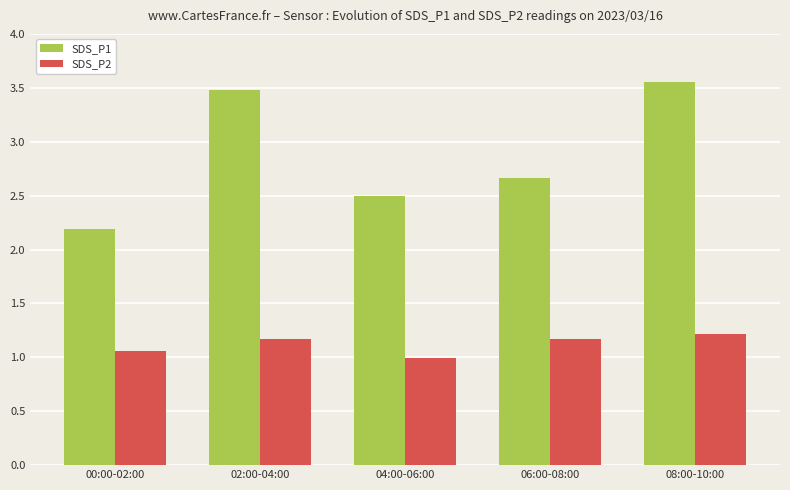

At which label does SDS_P2 first exceed 1?

00:00-02:00